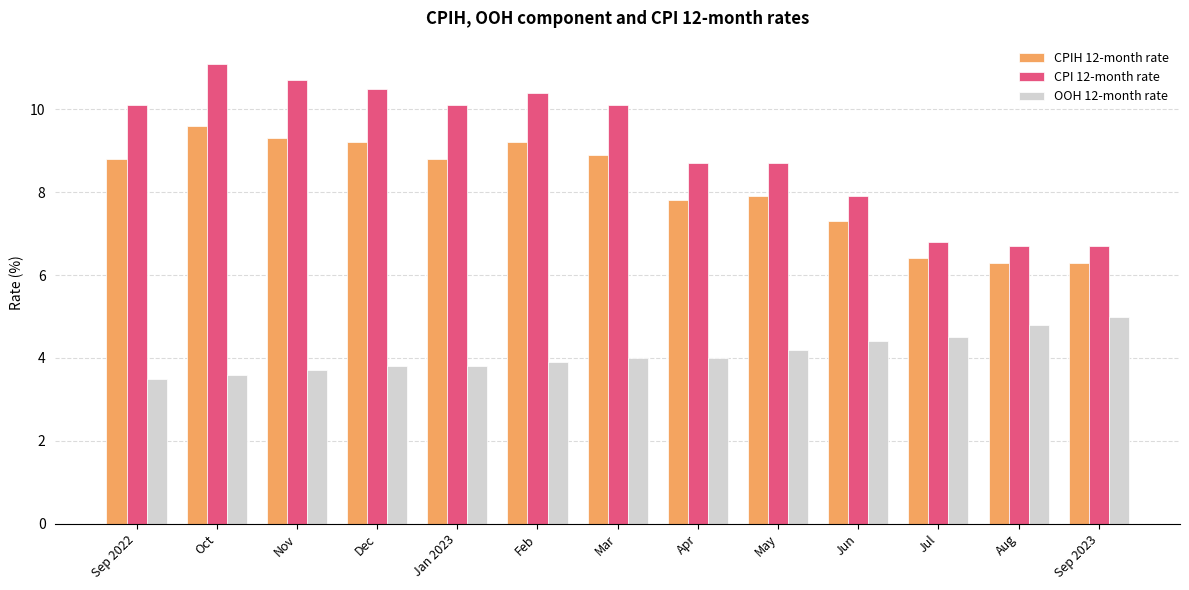

What is the difference between the highest and lowest values at Mar?

6.1